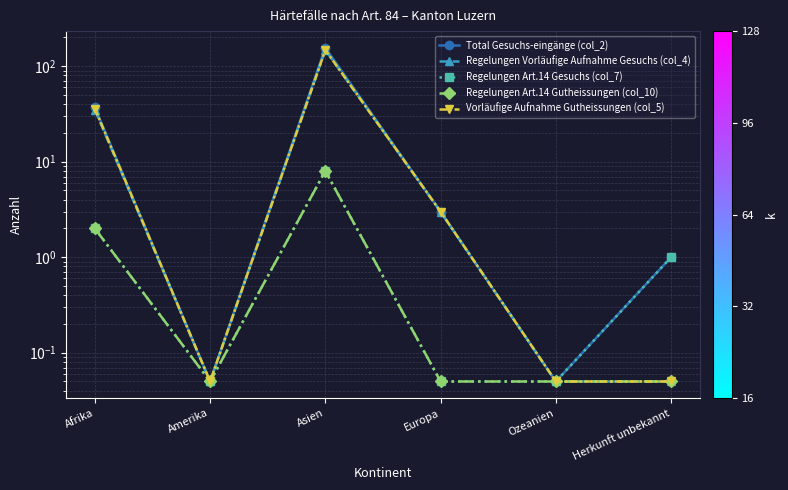

True or false: Total Gesuchs-eingänge (col_2) and Regelungen Art.14 Gutheissungen (col_10) intersect in this chart.

False